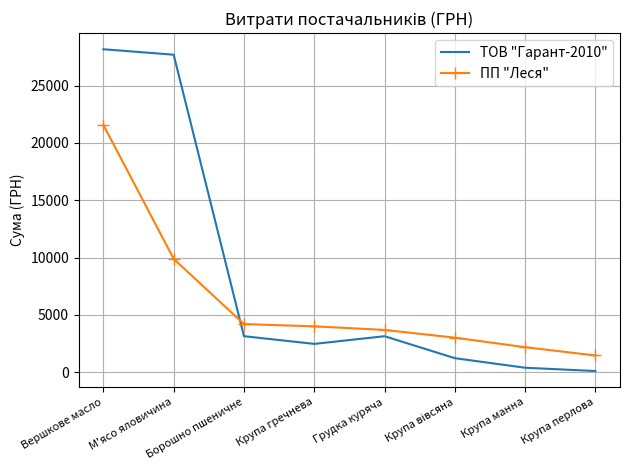

Is the value of ПП "Леся" at Крупа гречнева greater than the value of ТОВ "Гарант-2010" at Грудка куряча?

Yes